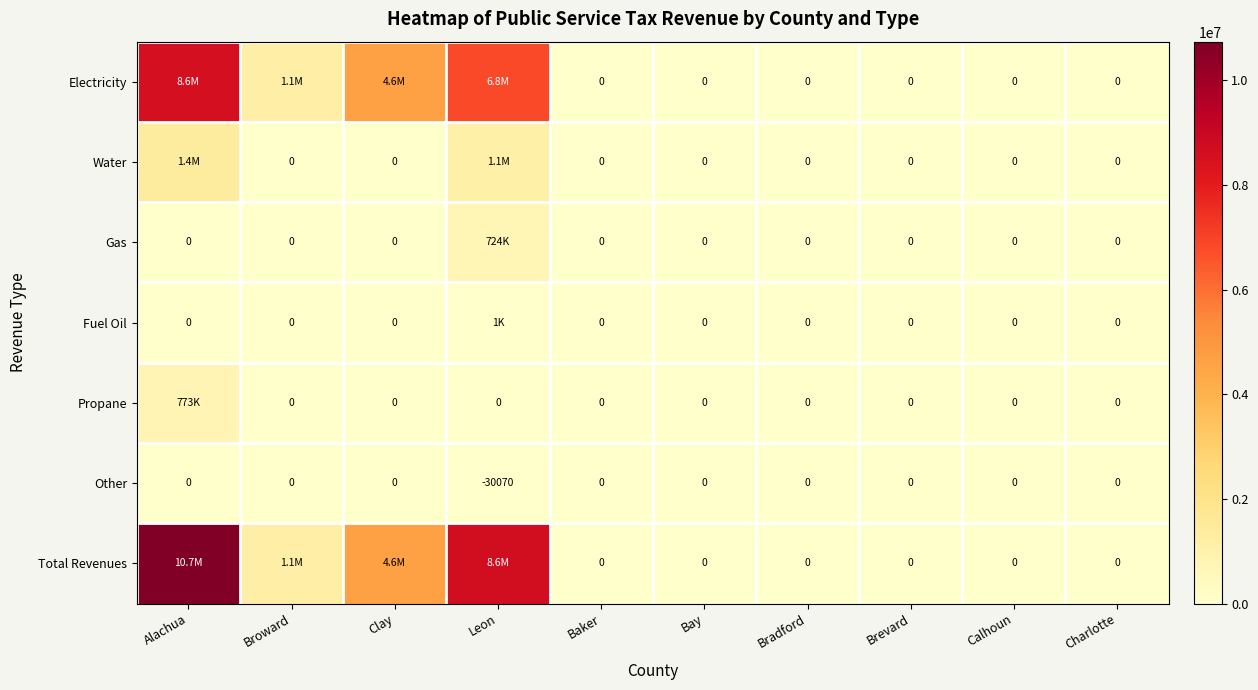

The value of Other at Brevard is 11748. True or false?

False